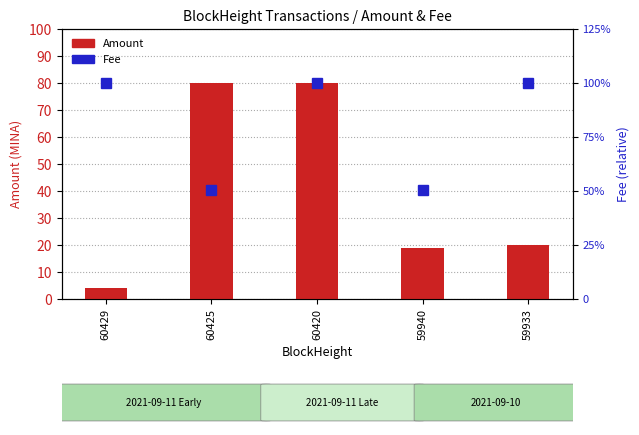

Read the Amount value at 59933.

20.0